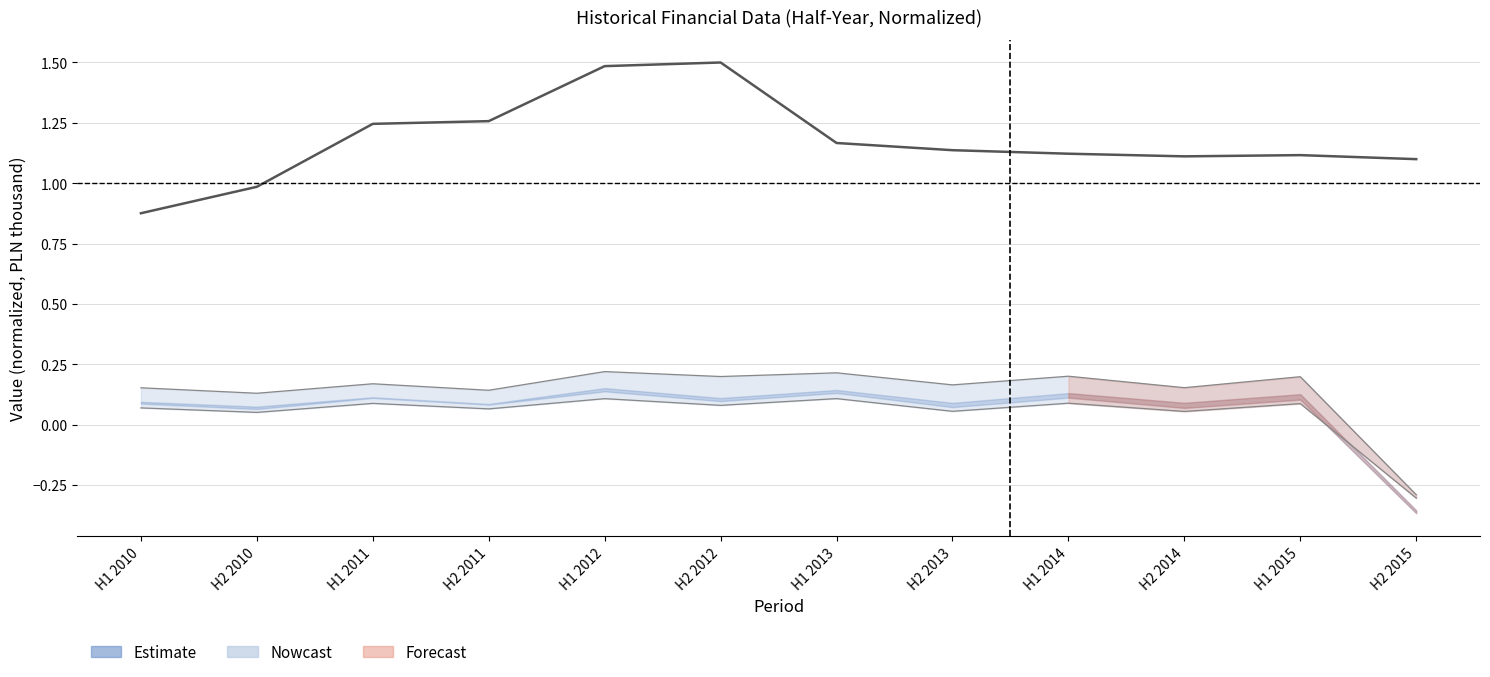

Is it true that Sales revenue (normalized) equals 1.3 at H2 2011?

True